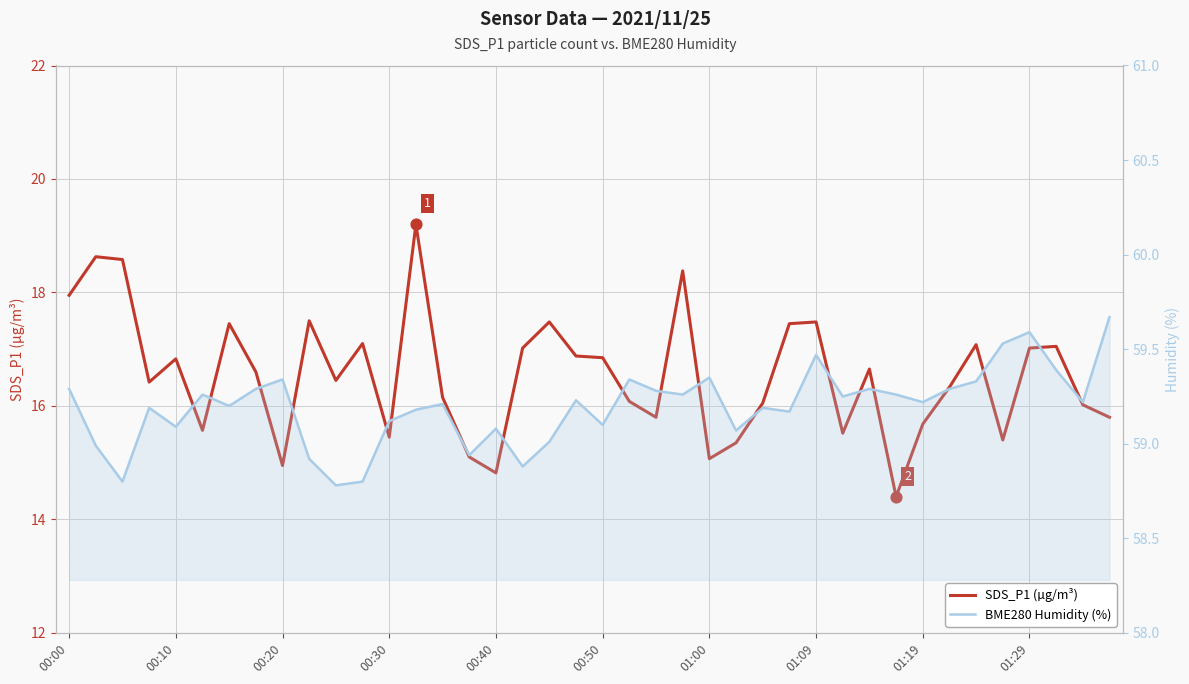

At how many categories does at least one series exceed 53?

40